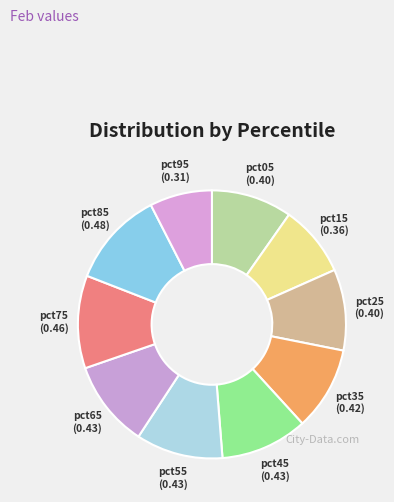

Between pct65 and pct75, which is larger?

pct75